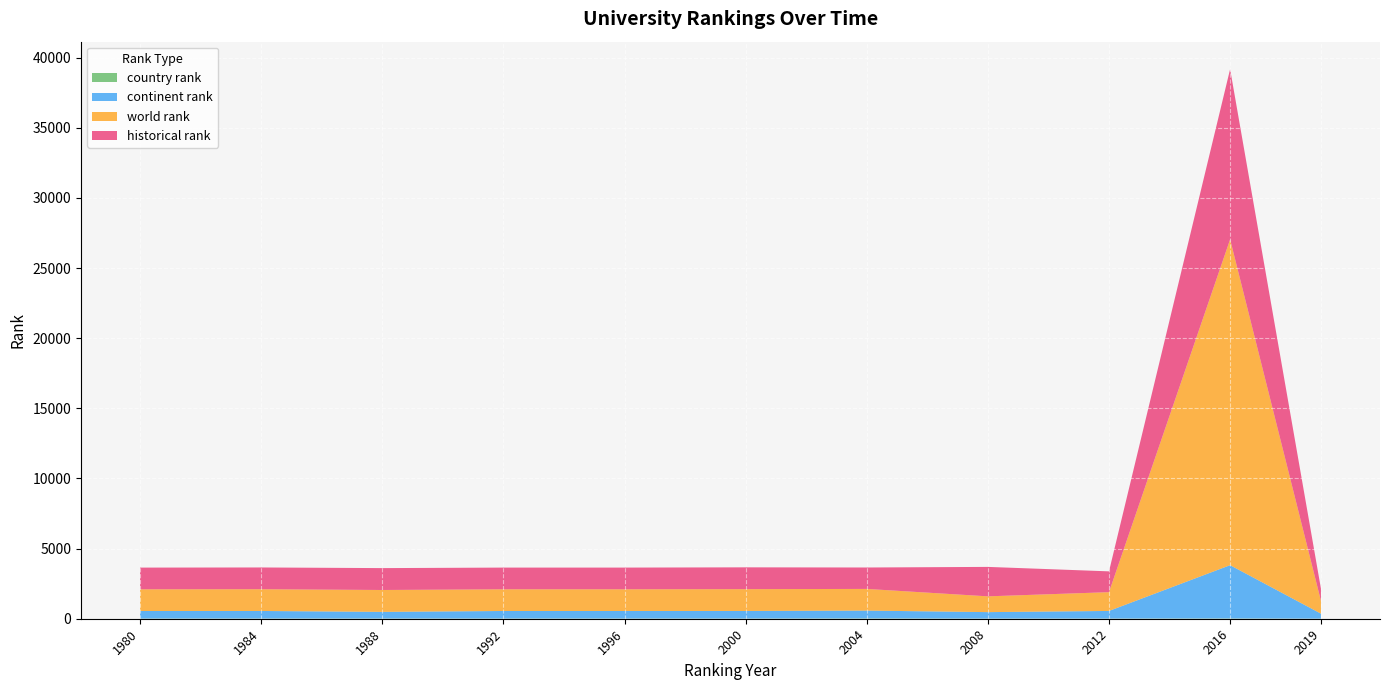

Reading left to right, extract all data points from this chart.

world rank: 1547.0	1551.0	1560.0	1547.0	1547.0	1555.0	1544.0	1125.0	1339.0	23225.0	909.0
continent rank: 536.0	538.0	474.0	537.0	537.0	539.0	558.0	459.0	542.0	3797.0	356.0
country rank: 15.0	15.0	15.0	15.0	15.0	15.0	23.0	12.0	13.0	20.0	6.0
historical rank: 1547.0	1551.0	1560.0	1547.0	1547.0	1555.0	1527.5	2099.0	1483.7	12137.5	866.8